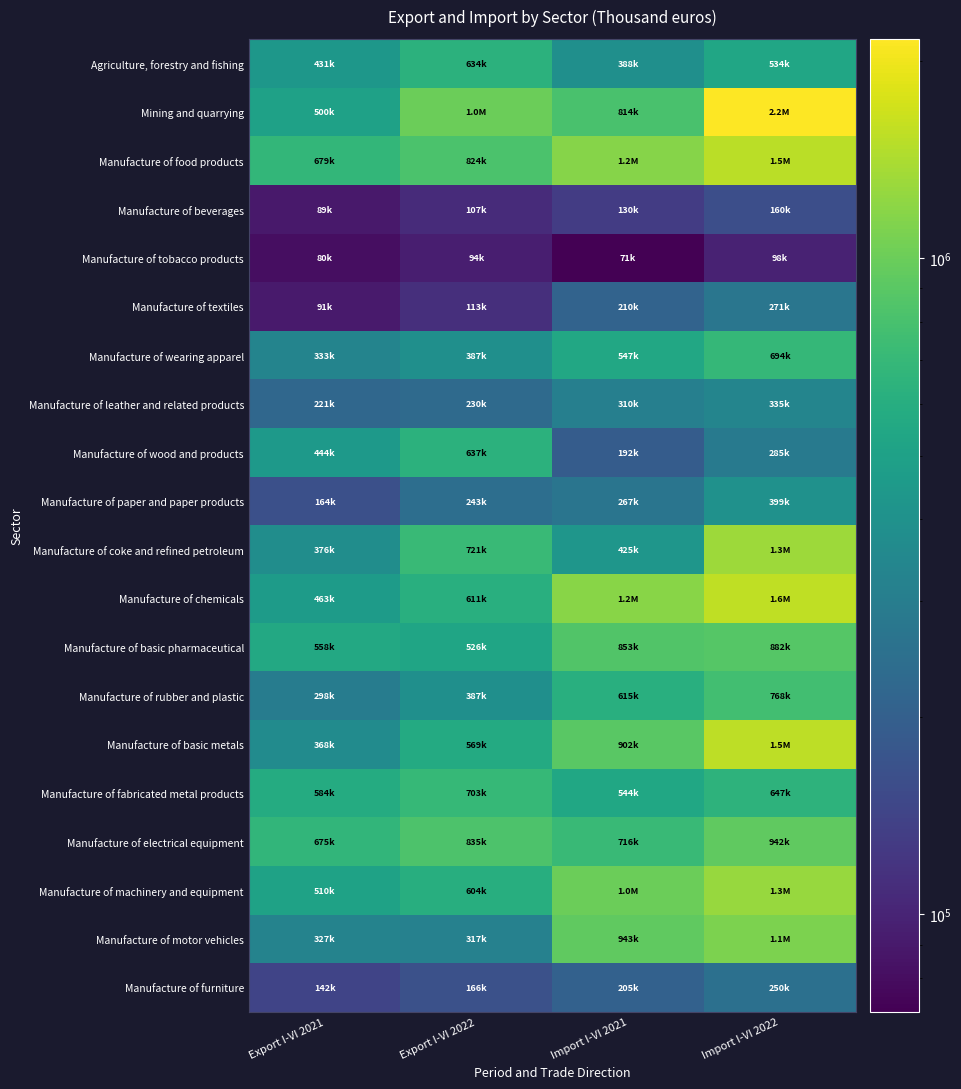

Reading left to right, extract all data points from this chart.

Agriculture, forestry and fishing: Export I-VI 2021=431249	Export I-VI 2022=634345	Import I-VI 2021=388211	Import I-VI 2022=534441
Mining and quarrying: Export I-VI 2021=500194	Export I-VI 2022=1009291	Import I-VI 2021=814614	Import I-VI 2022=2158756
Manufacture of food products: Export I-VI 2021=679431	Export I-VI 2022=824039	Import I-VI 2021=1157349	Import I-VI 2022=1517054
Manufacture of beverages: Export I-VI 2021=89798	Export I-VI 2022=107960	Import I-VI 2021=130068	Import I-VI 2022=160472
Manufacture of tobacco products: Export I-VI 2021=80912	Export I-VI 2022=94584	Import I-VI 2021=71082	Import I-VI 2022=98083
Manufacture of textiles: Export I-VI 2021=91560	Export I-VI 2022=113078	Import I-VI 2021=210681	Import I-VI 2022=271412
Manufacture of wearing apparel: Export I-VI 2021=333214	Export I-VI 2022=387361	Import I-VI 2021=547509	Import I-VI 2022=694524
Manufacture of leather and related products: Export I-VI 2021=221856	Export I-VI 2022=230048	Import I-VI 2021=310181	Import I-VI 2022=335920
Manufacture of wood and products: Export I-VI 2021=444648	Export I-VI 2022=637895	Import I-VI 2021=192868	Import I-VI 2022=285509
Manufacture of paper and paper products: Export I-VI 2021=164617	Export I-VI 2022=243609	Import I-VI 2021=267799	Import I-VI 2022=399199
Manufacture of coke and refined petroleum: Export I-VI 2021=376993	Export I-VI 2022=721051	Import I-VI 2021=425165	Import I-VI 2022=1314258
Manufacture of chemicals: Export I-VI 2021=463903	Export I-VI 2022=611958	Import I-VI 2021=1171773	Import I-VI 2022=1558222
Manufacture of basic pharmaceutical: Export I-VI 2021=558640	Export I-VI 2022=526644	Import I-VI 2021=853060	Import I-VI 2022=882781
Manufacture of rubber and plastic: Export I-VI 2021=298611	Export I-VI 2022=387839	Import I-VI 2021=615425	Import I-VI 2022=768653
Manufacture of basic metals: Export I-VI 2021=368874	Export I-VI 2022=569374	Import I-VI 2021=902751	Import I-VI 2022=1527973
Manufacture of fabricated metal products: Export I-VI 2021=584104	Export I-VI 2022=703197	Import I-VI 2021=544994	Import I-VI 2022=647659
Manufacture of electrical equipment: Export I-VI 2021=675867	Export I-VI 2022=835102	Import I-VI 2021=716715	Import I-VI 2022=942881
Manufacture of machinery and equipment: Export I-VI 2021=510725	Export I-VI 2022=604147	Import I-VI 2021=1001896	Import I-VI 2022=1271363
Manufacture of motor vehicles: Export I-VI 2021=327233	Export I-VI 2022=317356	Import I-VI 2021=943963	Import I-VI 2022=1107014
Manufacture of furniture: Export I-VI 2021=142679	Export I-VI 2022=166201	Import I-VI 2021=205035	Import I-VI 2022=250756